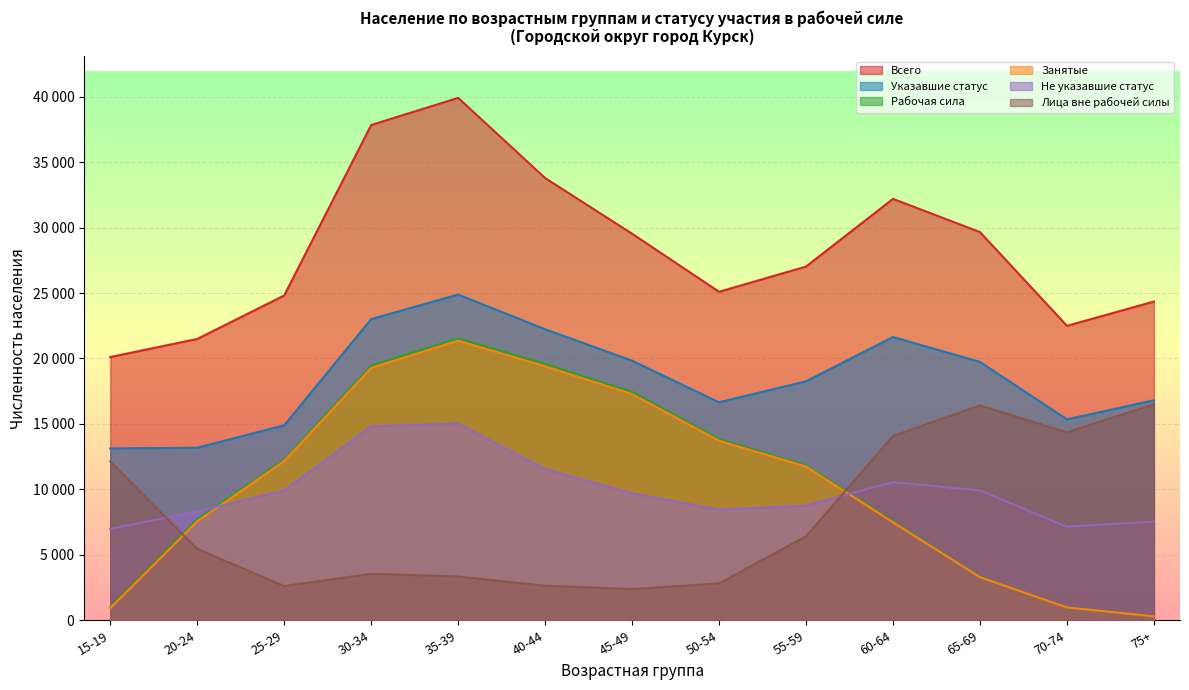

The value of Не указавшие статус at 35-39 is 8006. True or false?

False